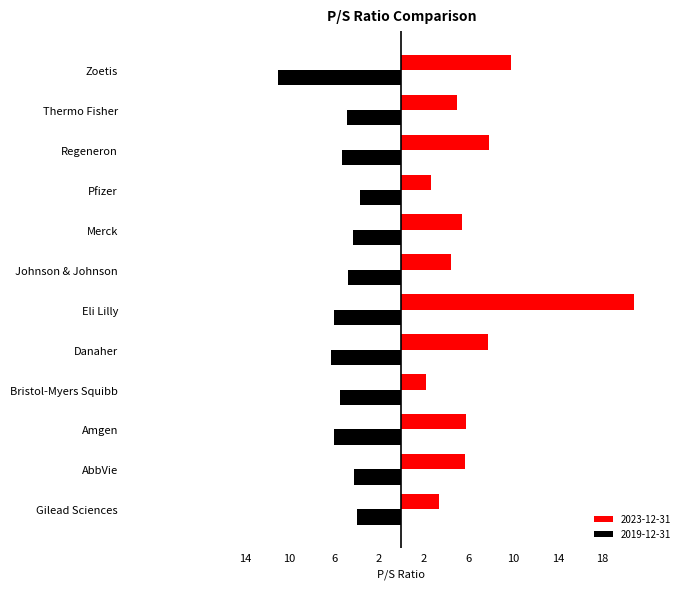

What is the difference between the 2019-12-31 values at Gilead Sciences and Amgen?

2.0